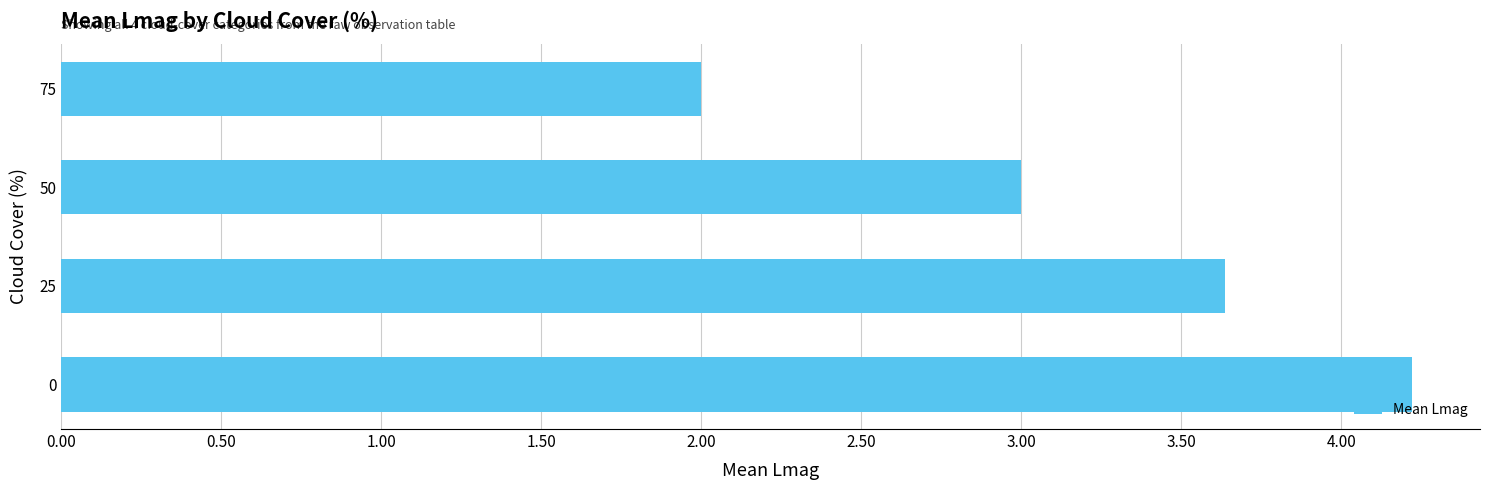

Read the value at 50.

3.0